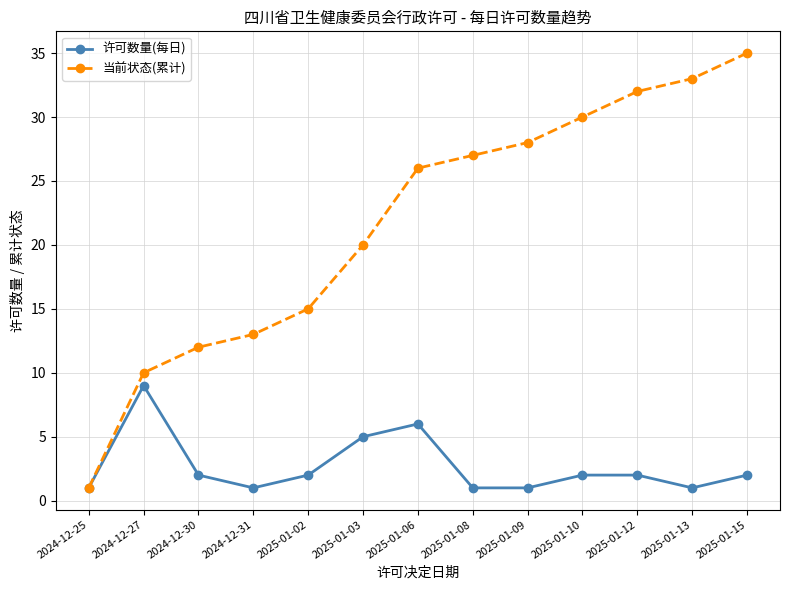

True or false: 当前状态(累计) has more than 2 points higher than both neighbors.

False